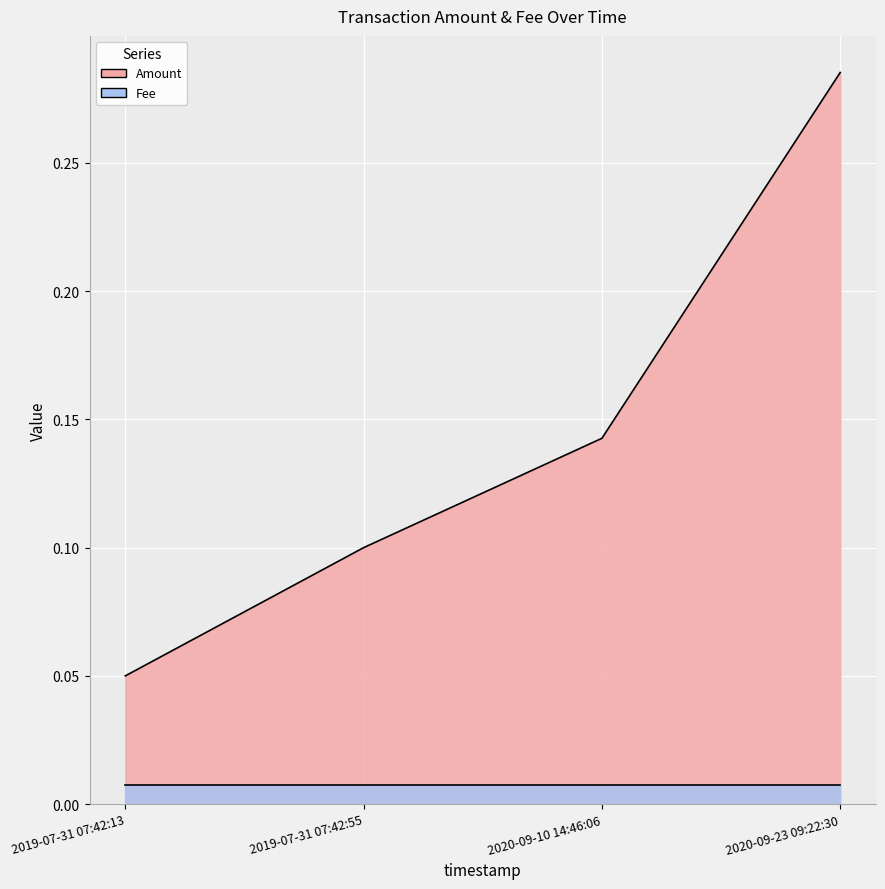

Read the value at 2020-09-23 09:22:30.

0.3